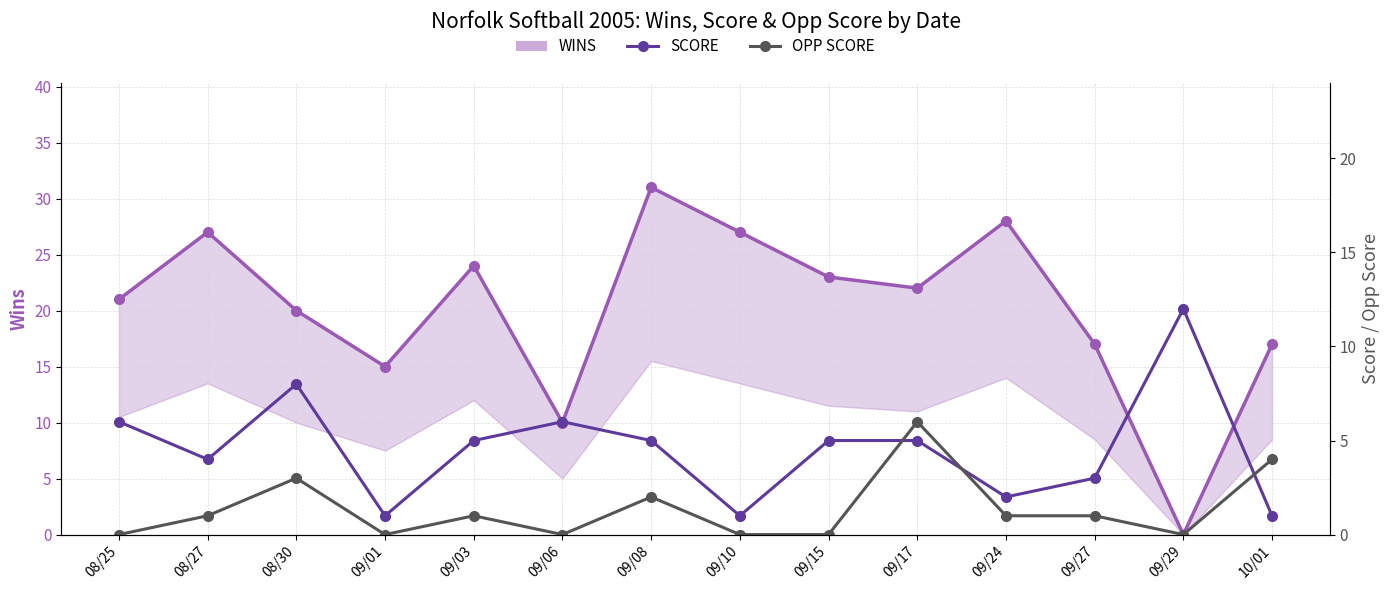

Which series has the largest total across all categories?

WINS